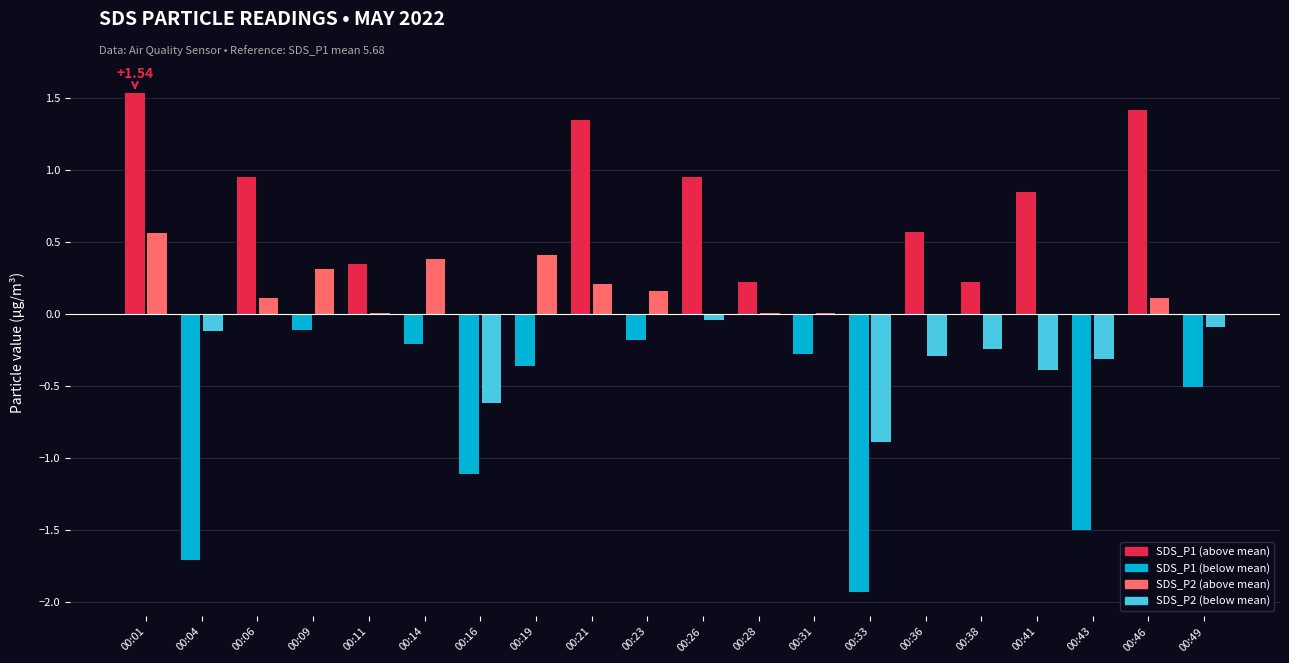

At which category is the sum across all series the highest?

00:01